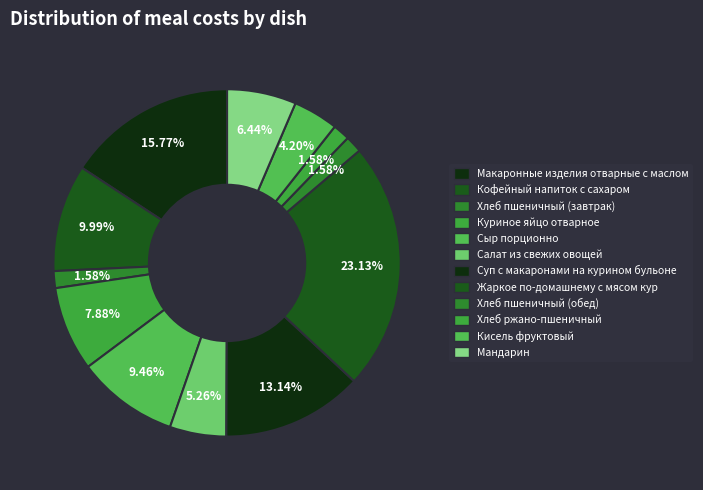

How many segments does this pie chart have?

12